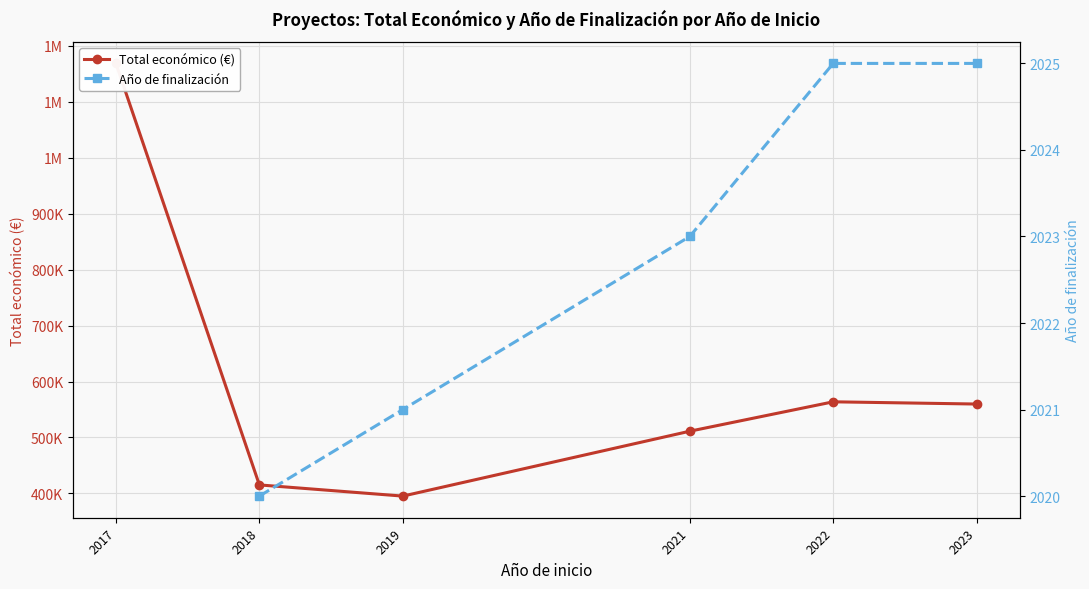

At which label does Año de finalización first exceed 2023?

2022